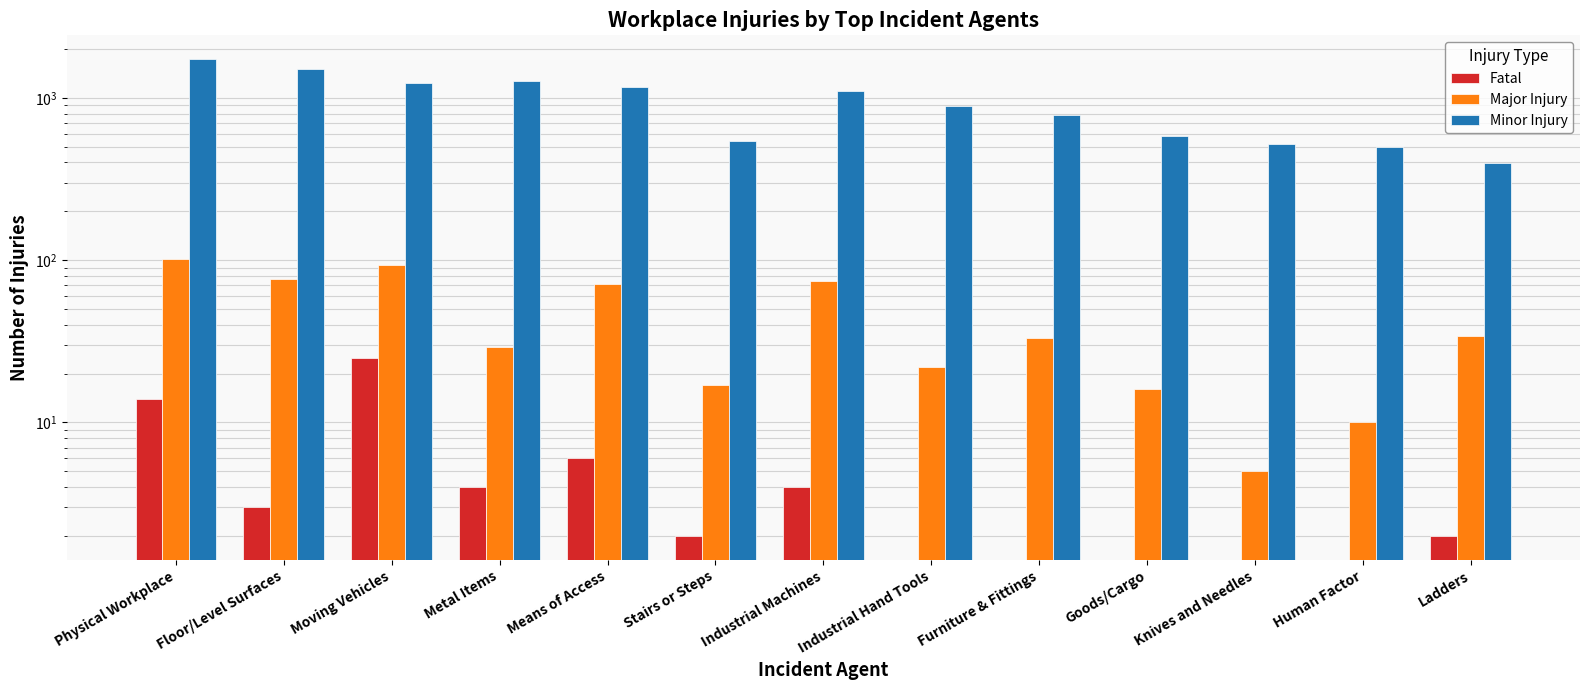

What is the label of the 6th bar from the right?

Industrial Hand Tools